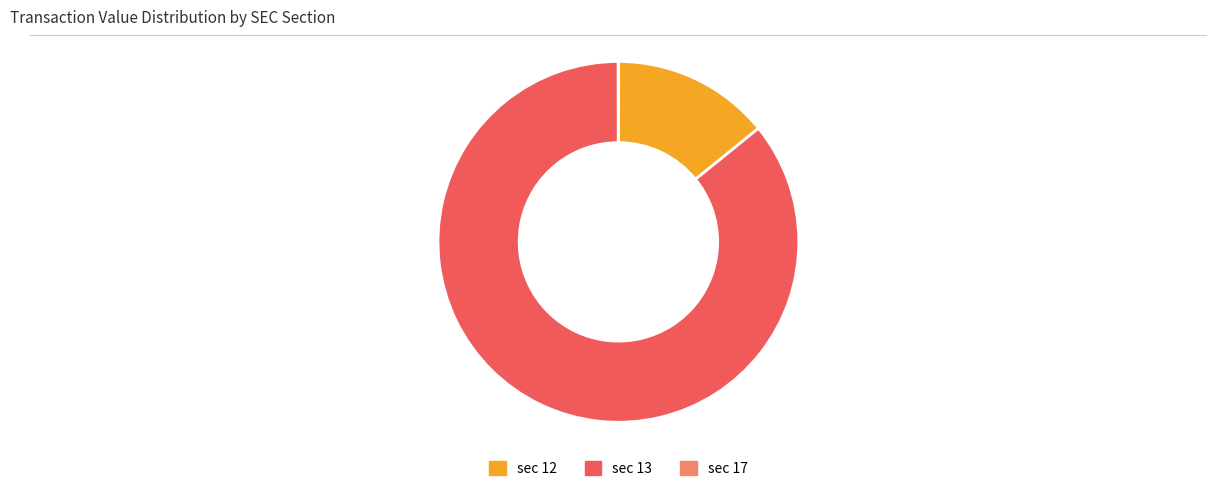

Which category has the biggest portion of the pie?

sec 13